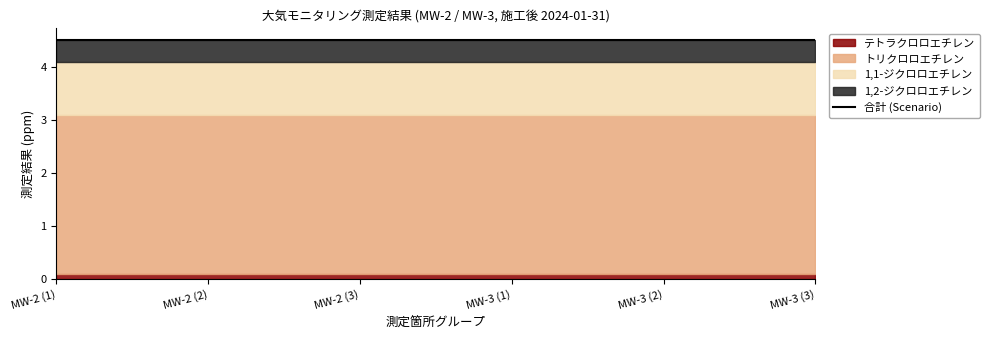

What is the total value across all series at MW-2 (1)?

4.5